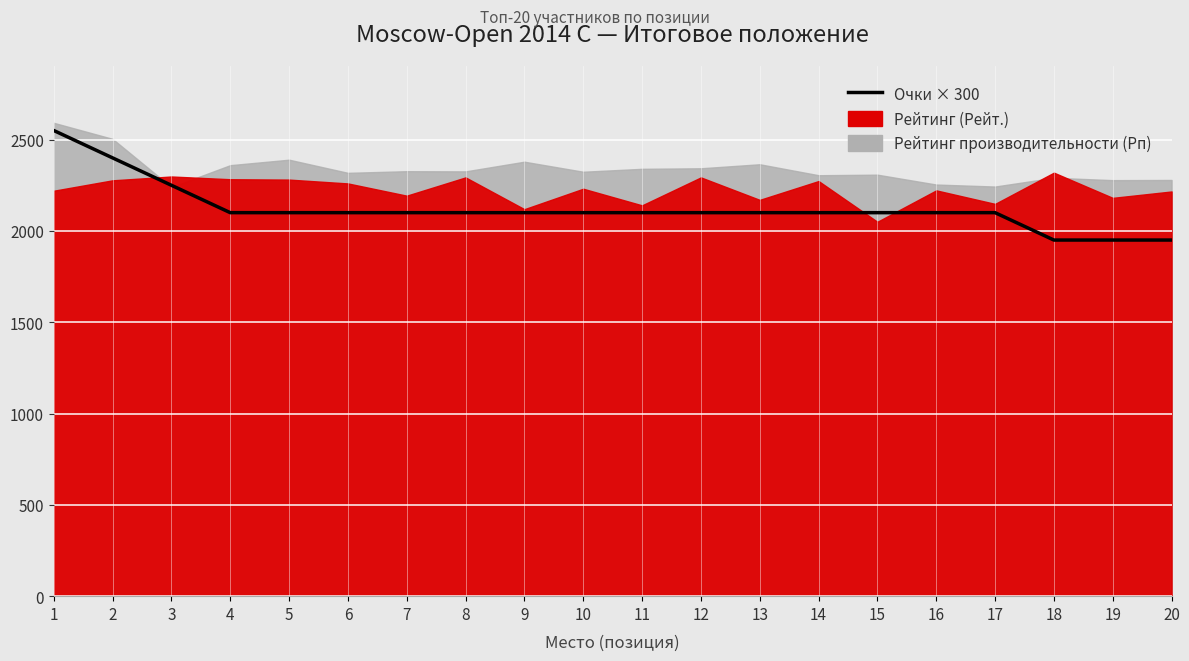

How many values exceed 2100?

3